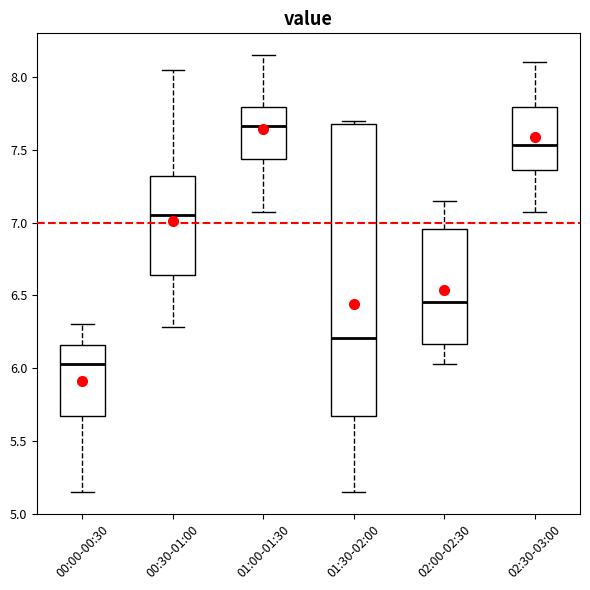

Comparing the boxes themselves (not the whiskers), which one is the tallest?

01:30-02:00